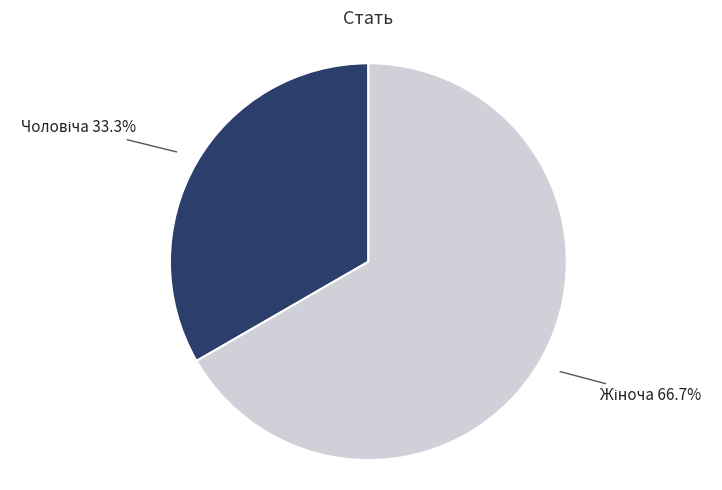

Is there a majority slice in this chart?

Yes